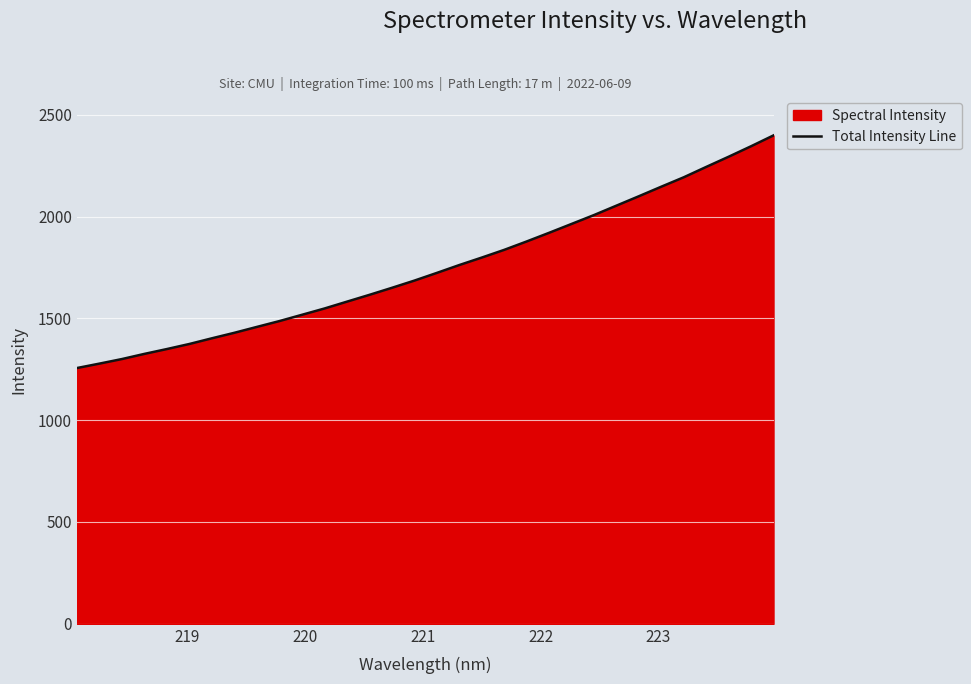

What is the smallest value displayed?

1256.1